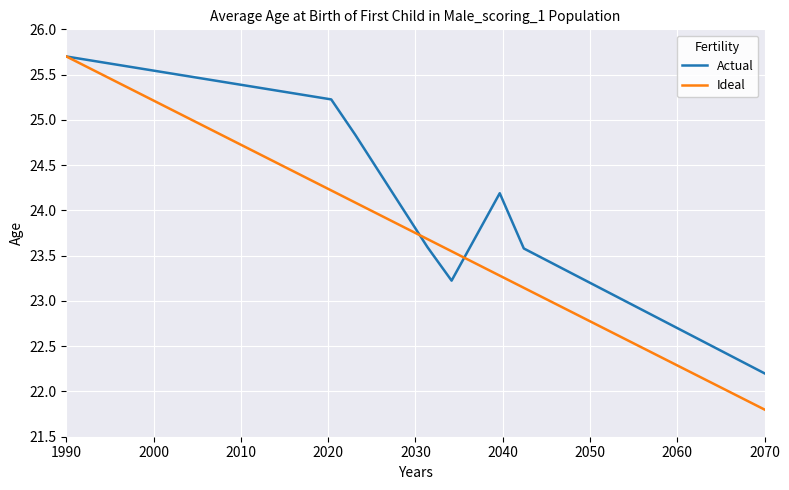

Which series has the largest total across all categories?

Actual